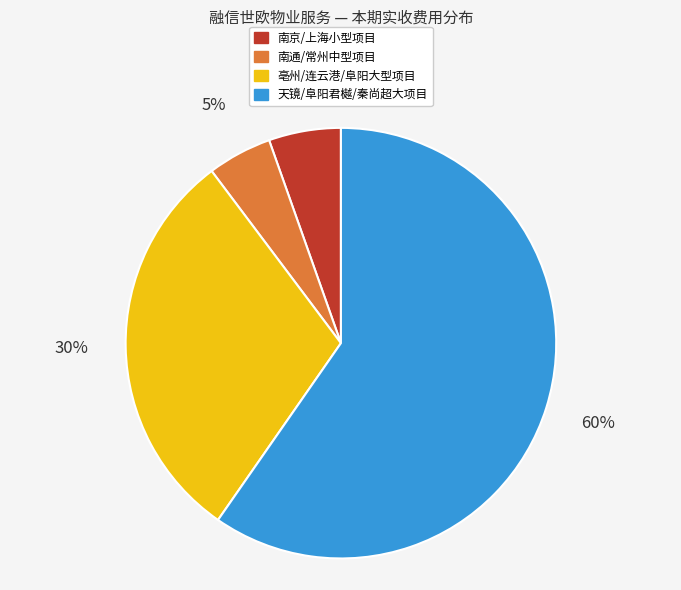

Between 天镜/阜阳君樾/秦尚超大项目 and 亳州/连云港/阜阳大型项目, which is larger?

天镜/阜阳君樾/秦尚超大项目